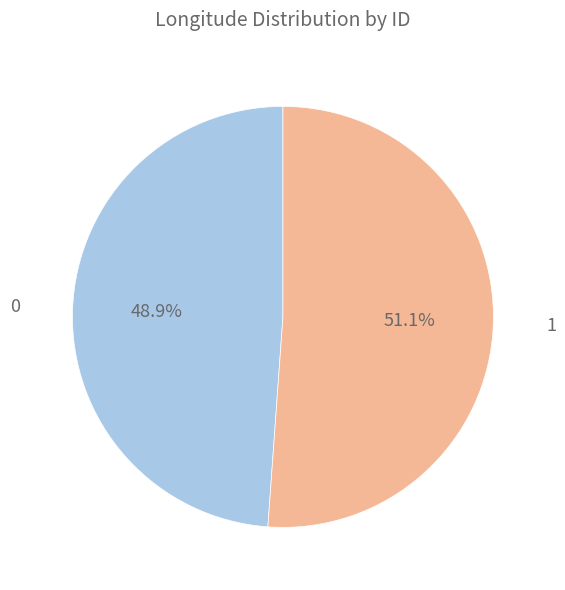

To the nearest percent, what percentage of the pie is 0?

49%